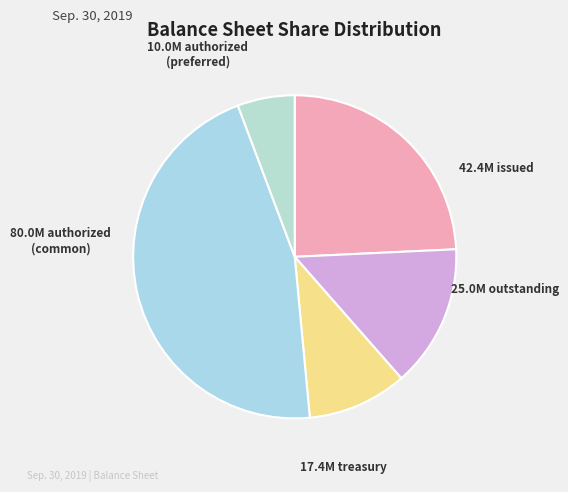

True or false: 42.4M issued accounts for 16% of the total.

False